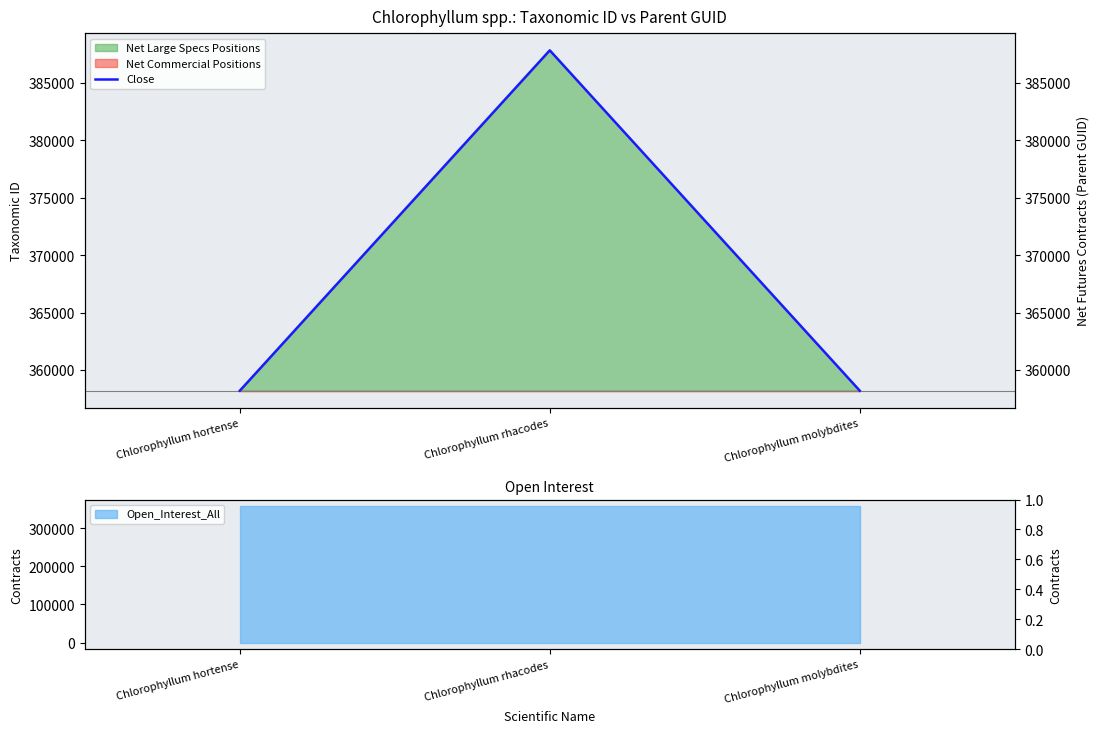

True or false: the data shows 358211 at Chlorophyllum hortense.

True